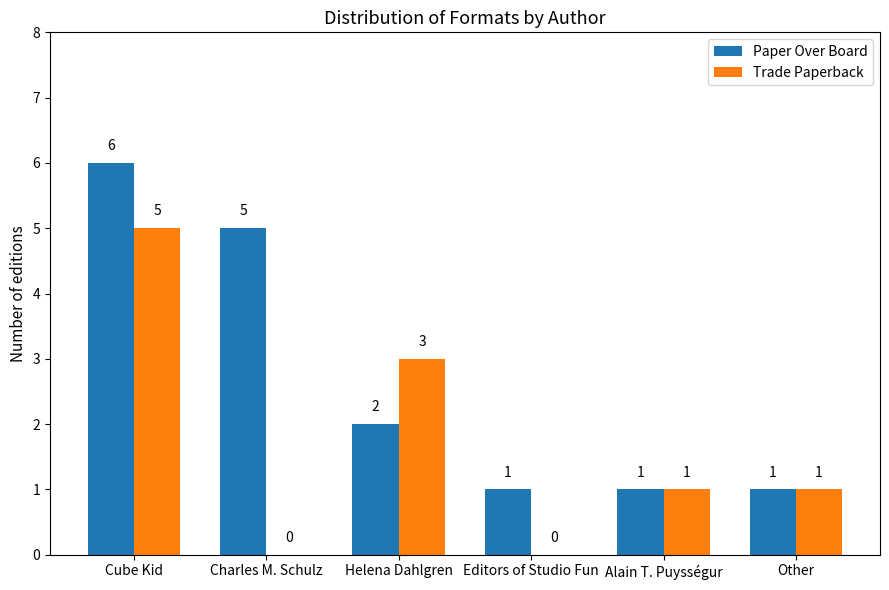

The Paper Over Board series shows 1 at Editors of Studio Fun. True or false?

True